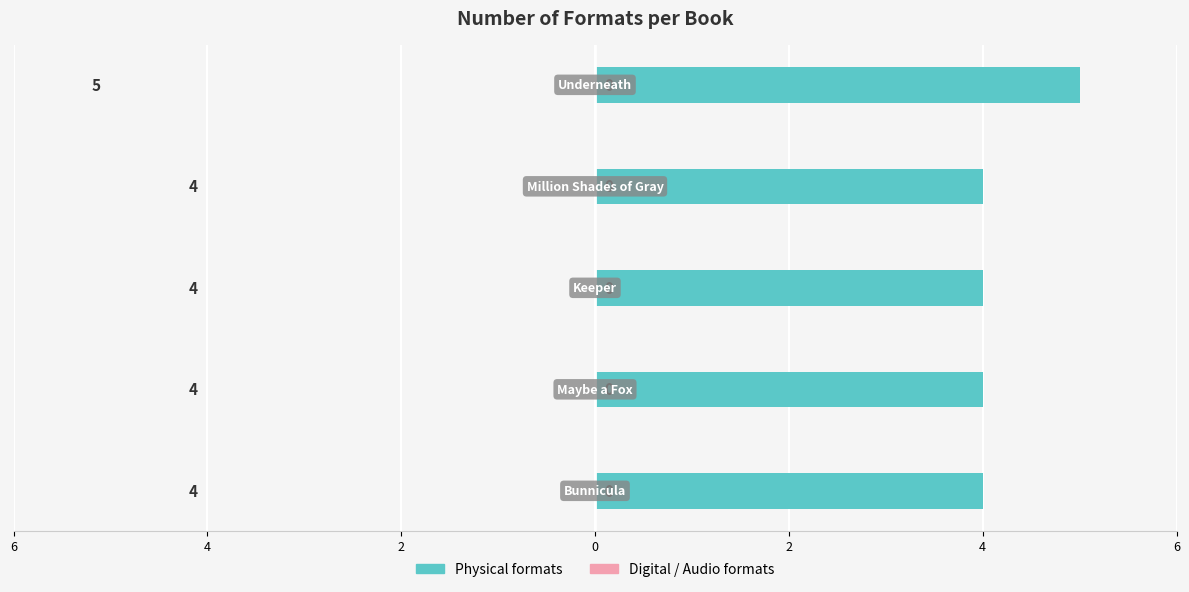

Are the bars horizontal?

Yes